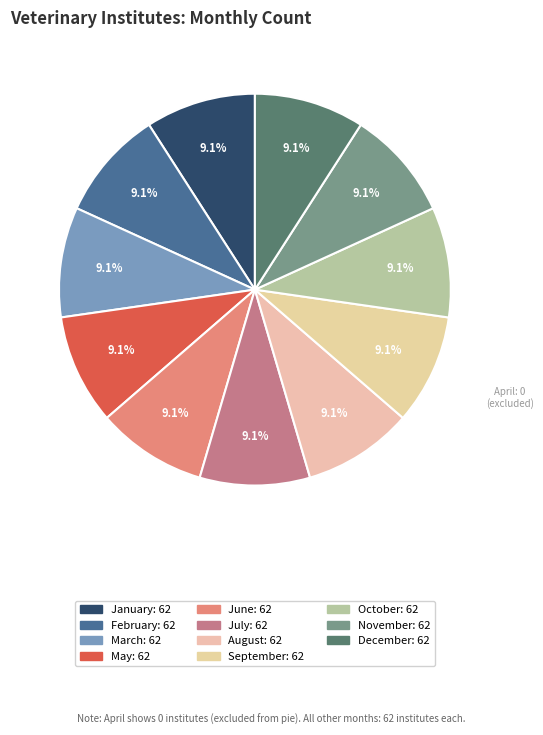

Count the number of slices in the pie.

11